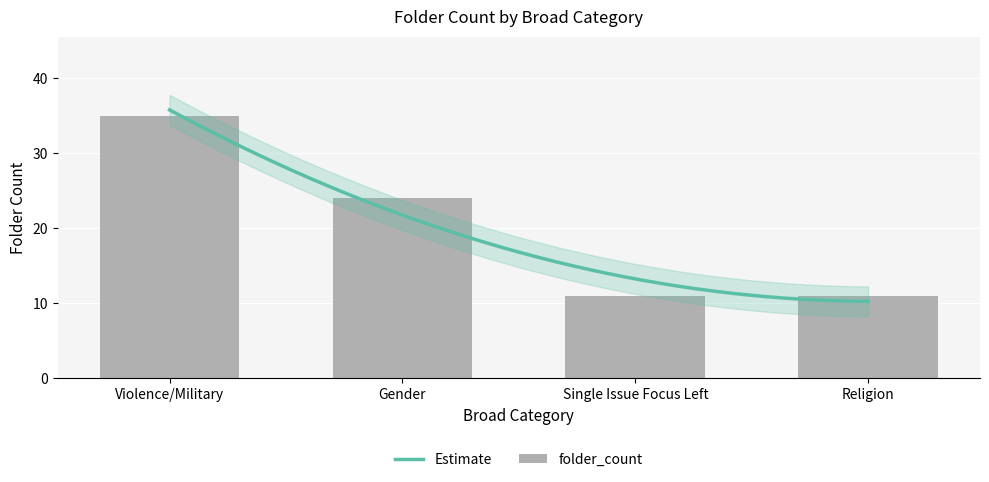

True or false: the data shows 35 at Violence/Military.

True